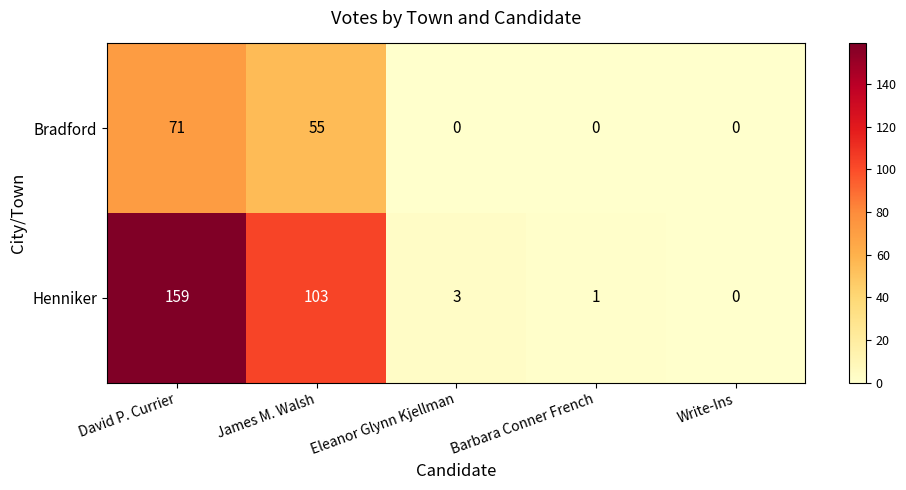

Which series has the widest spread of values?

Henniker